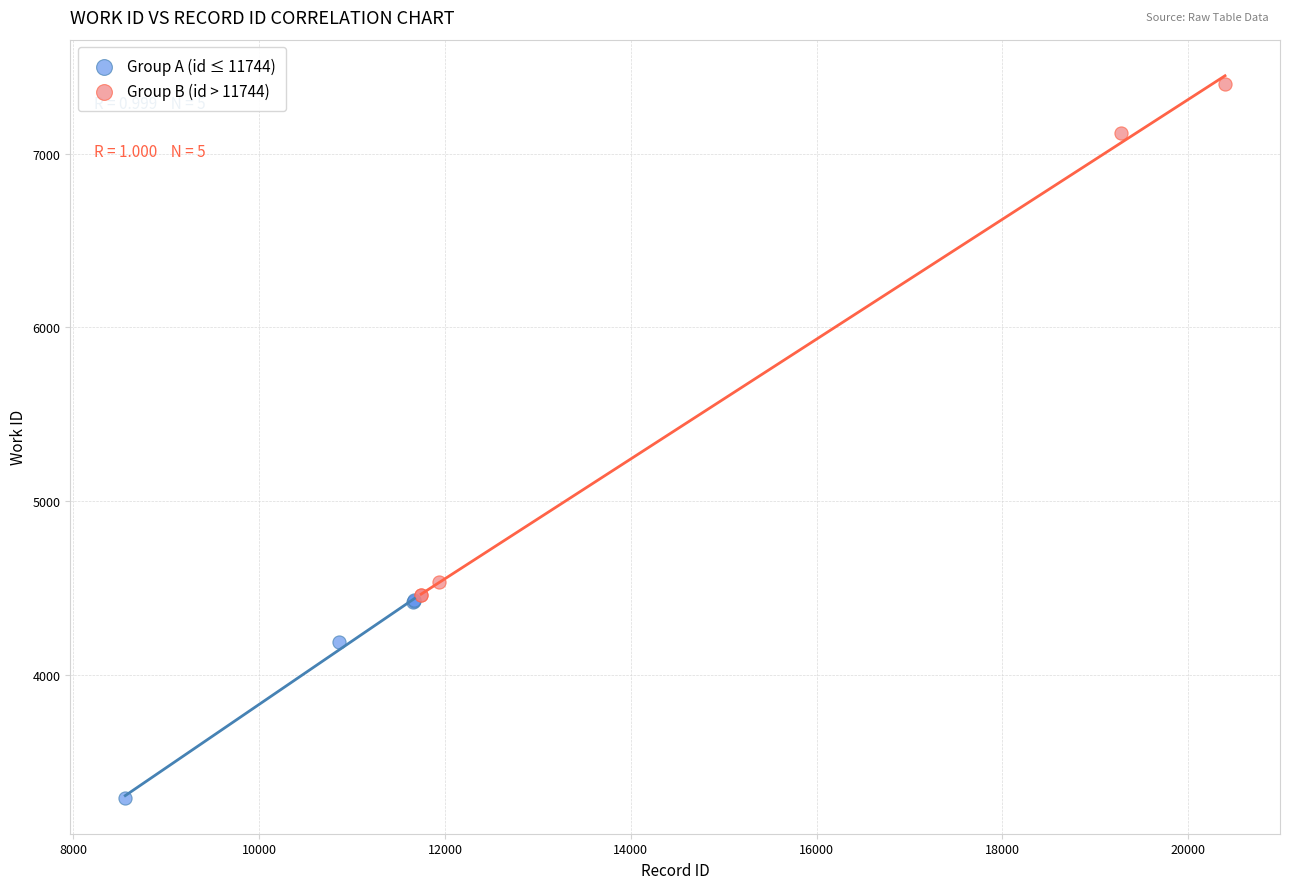

Which series reaches the minimum Y coordinate?

Group A (id ≤ 11744)